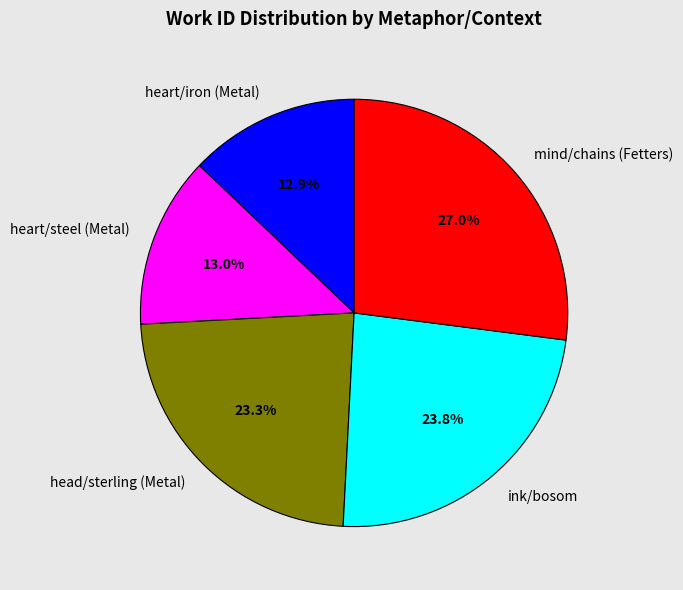

Does head/sterling (Metal) account for over 50% of the chart?

No